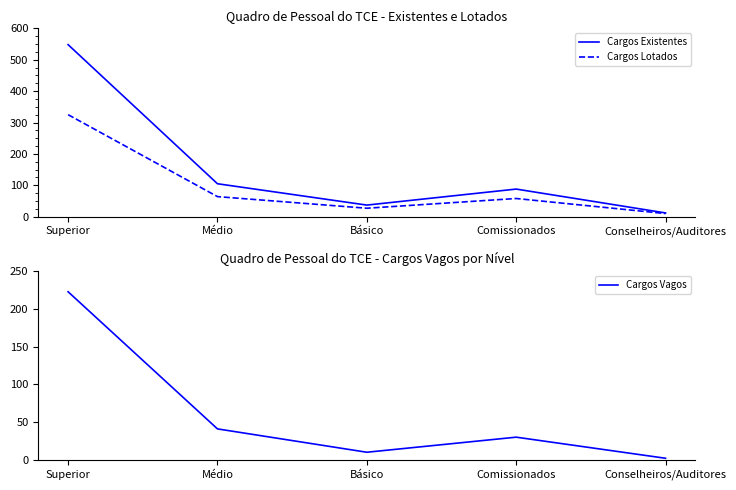

What are all the series names shown in the legend?

Cargos Existentes, Cargos Lotados, Cargos Vagos